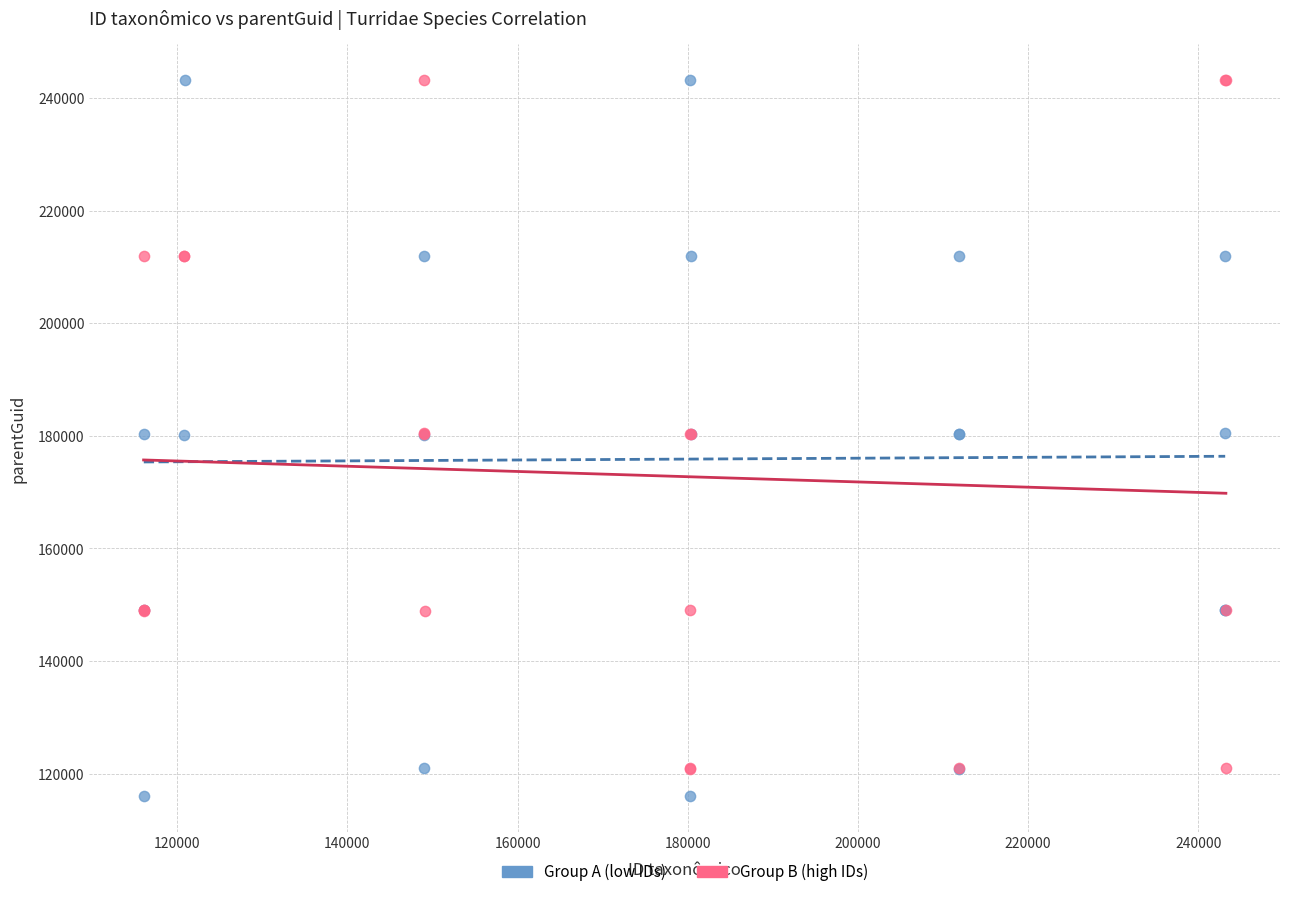

What are all the series names shown in the legend?

Group A (low IDs), Group B (high IDs)